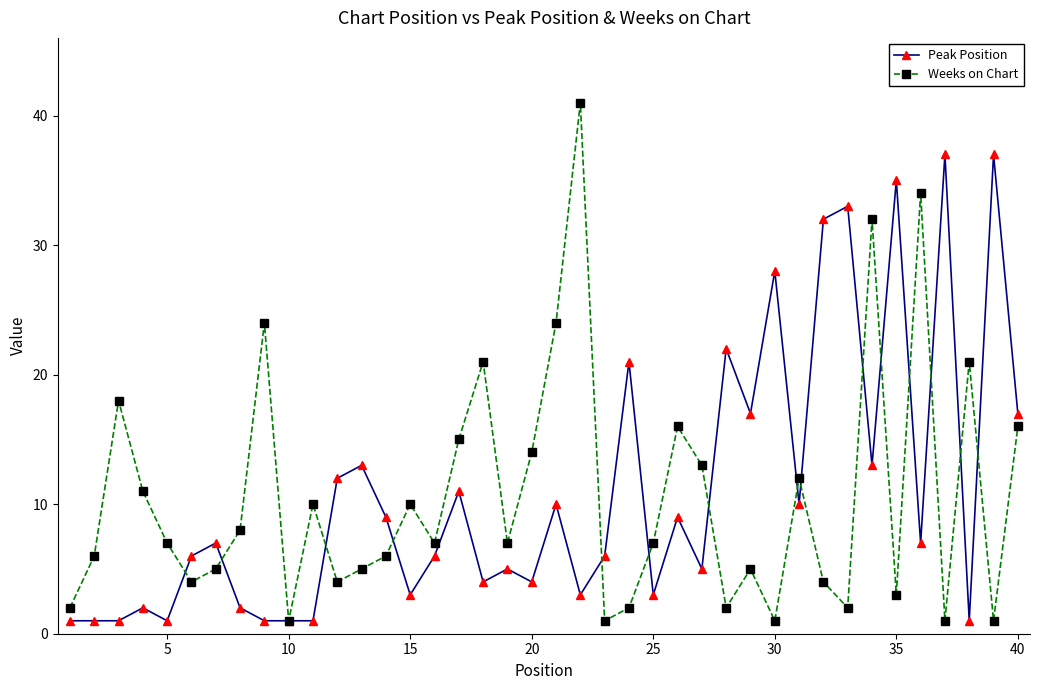

True or false: Weeks on Chart and Peak Position intersect in this chart.

True